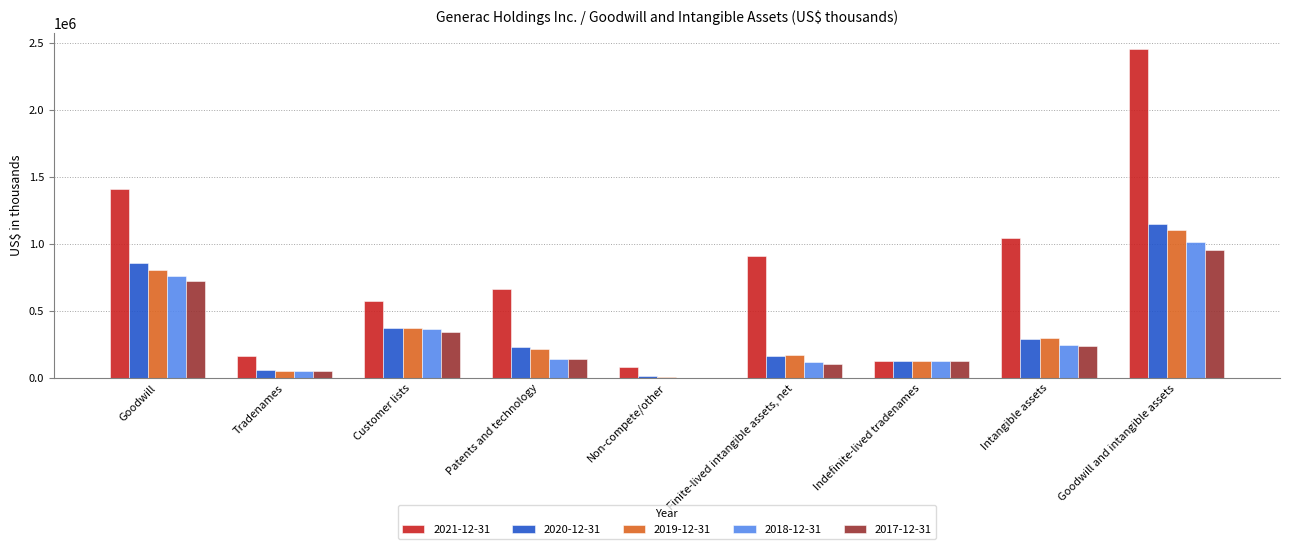

Which category has the highest value in the 2018-12-31 series?

Goodwill and intangible assets